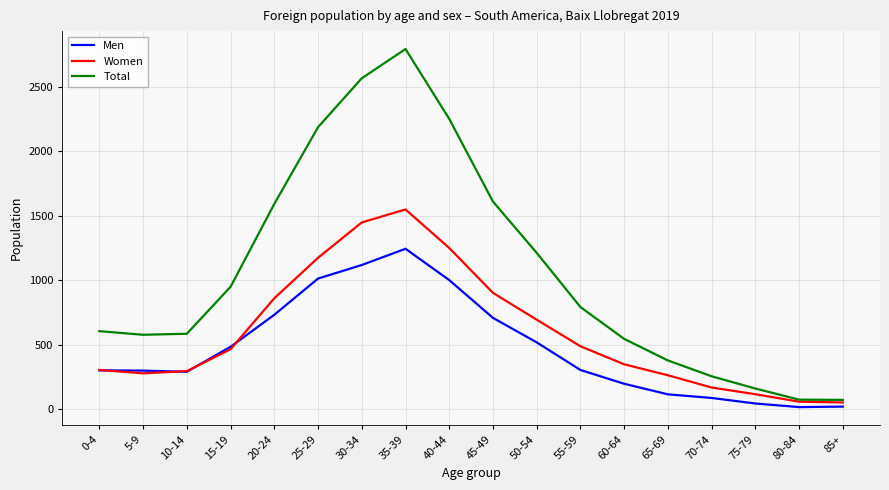

True or false: Total has more than 2 points higher than both neighbors.

False